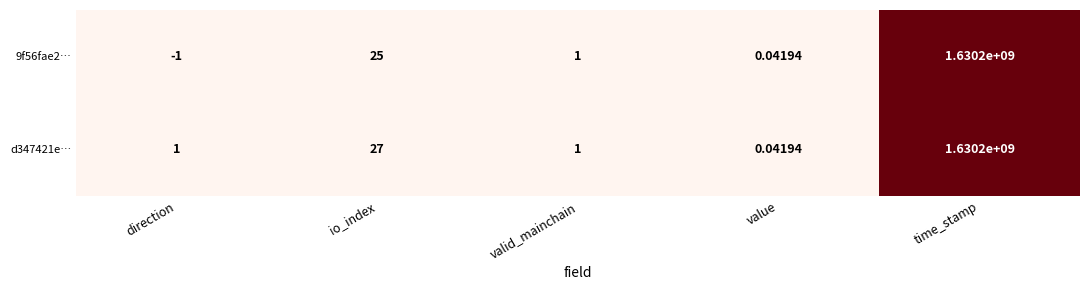

How many data points does each series have?

5